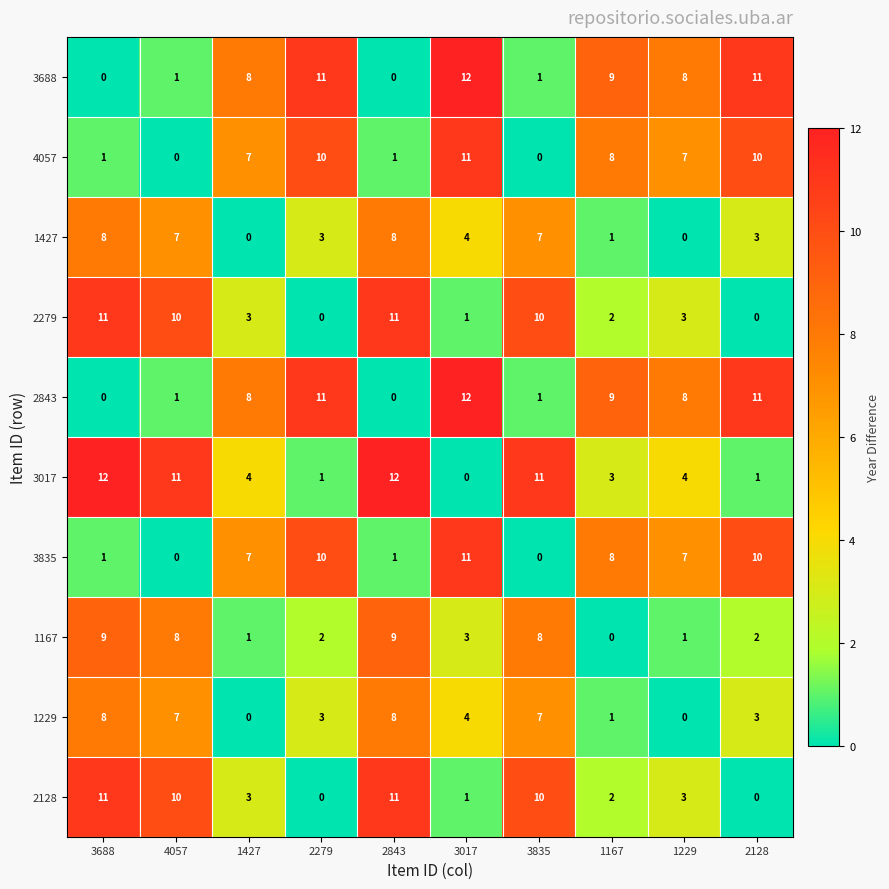

Where is 1167 nearest to the value 4?

3017